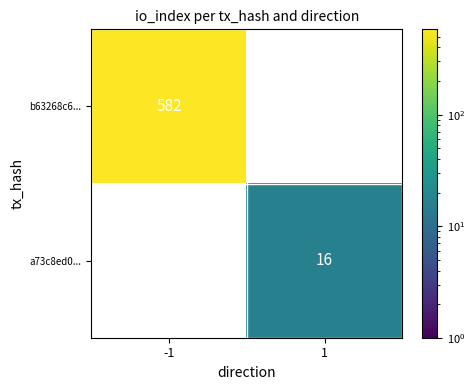

How many distinct data groups are displayed?

2